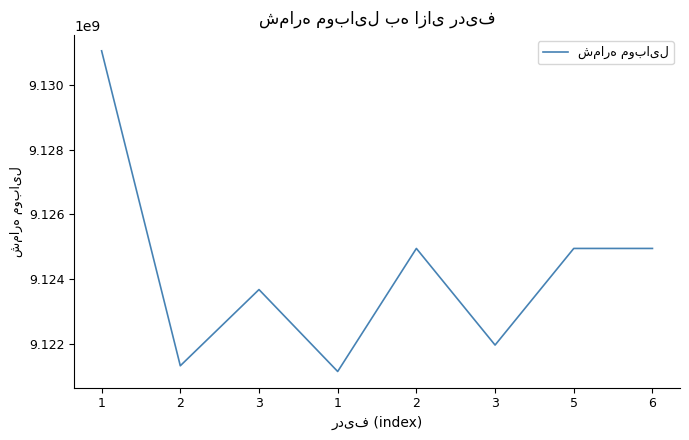

Where is the data nearest to the value 9126100849?

2